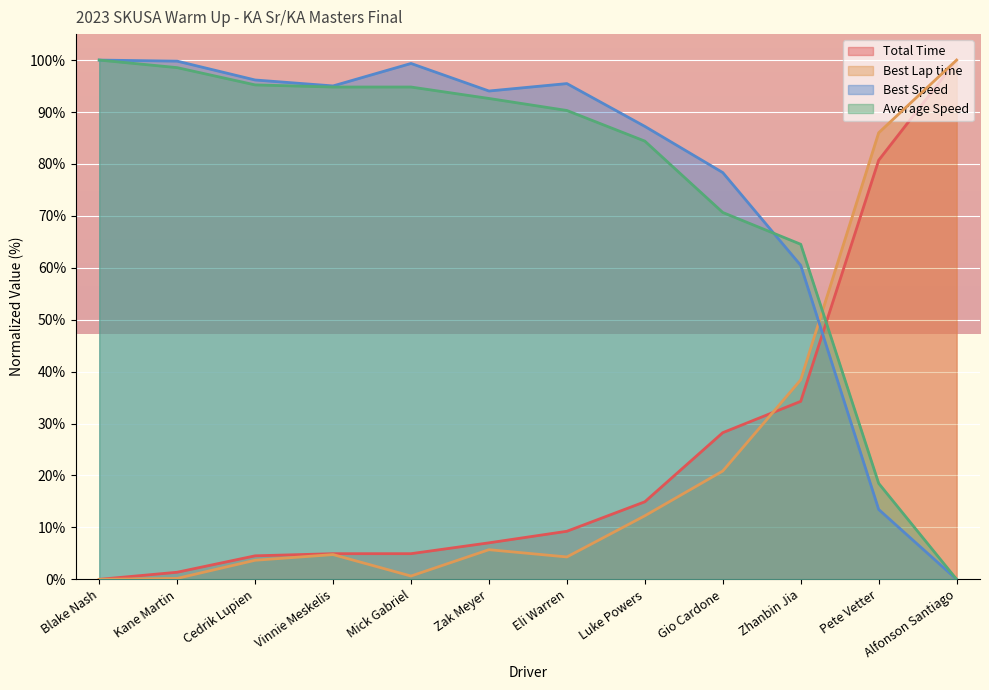

Rank the series at Zhanbin Jia from lowest to highest value.

Total Time, Best Lap time, Best Speed, Average Speed